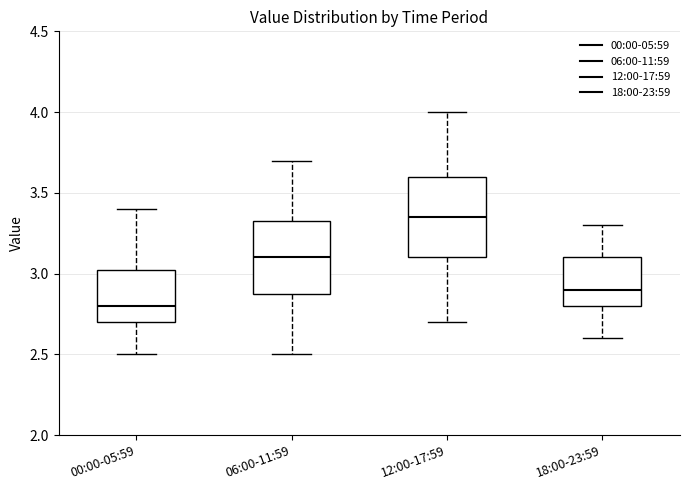

Comparing the boxes themselves (not the whiskers), which one is the tallest?

12:00-17:59